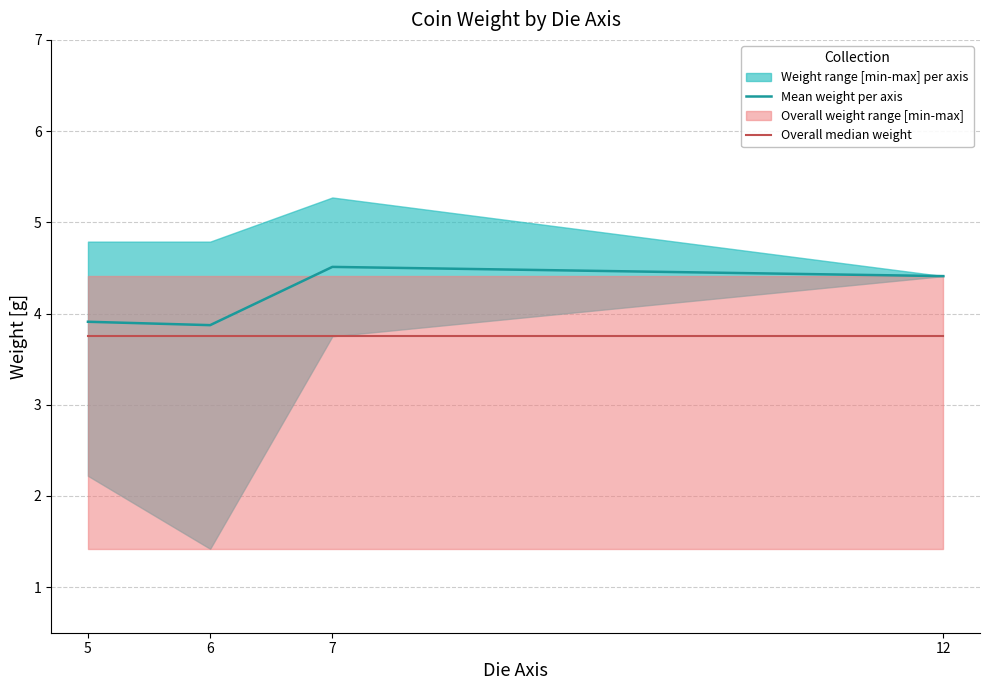

What is the value of the Overall median weight point at the 1st from the left?

3.8